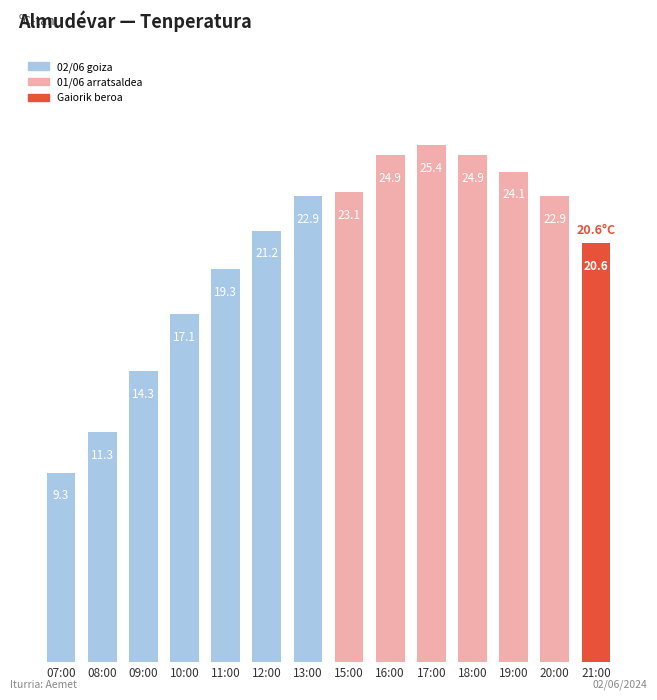

How many distinct data groups are displayed?

1